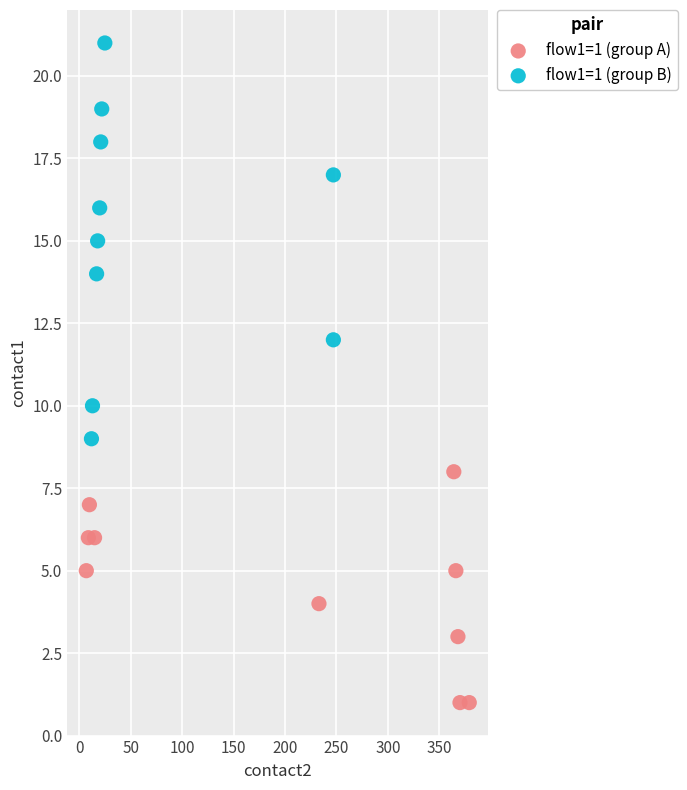

Which series has the widest spread of Y values?

flow1=1 (group B)